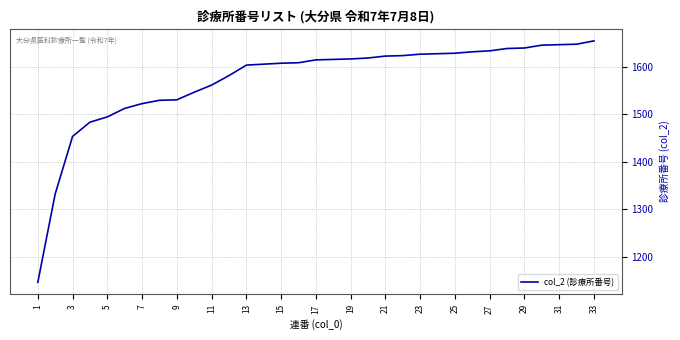

Does the chart display data point markers on the line(s)?

No